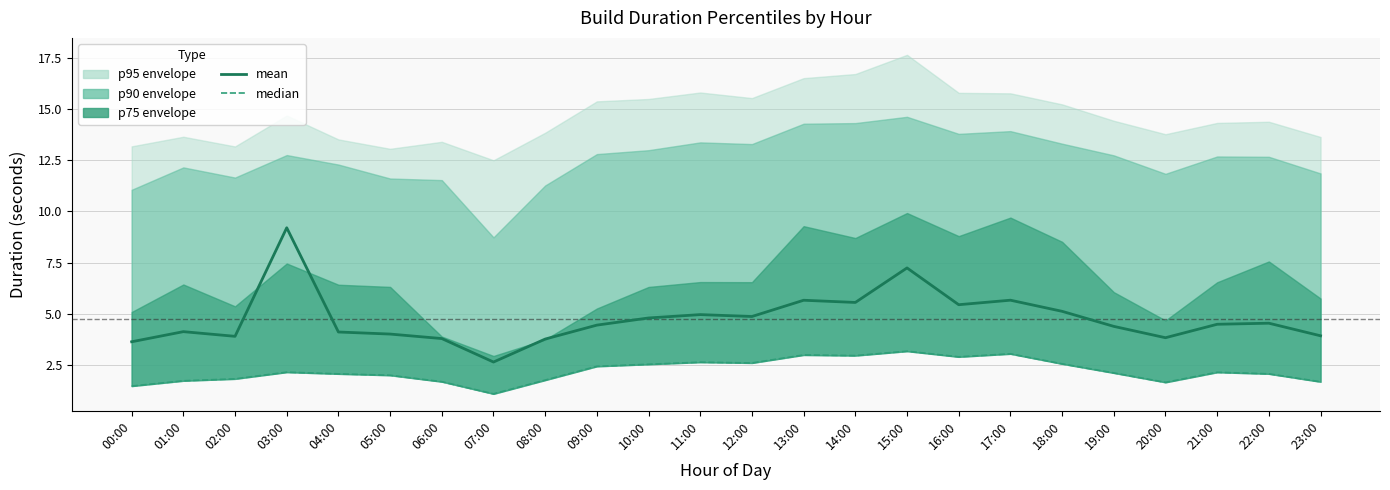

What is the maximum value for mean?

9.2